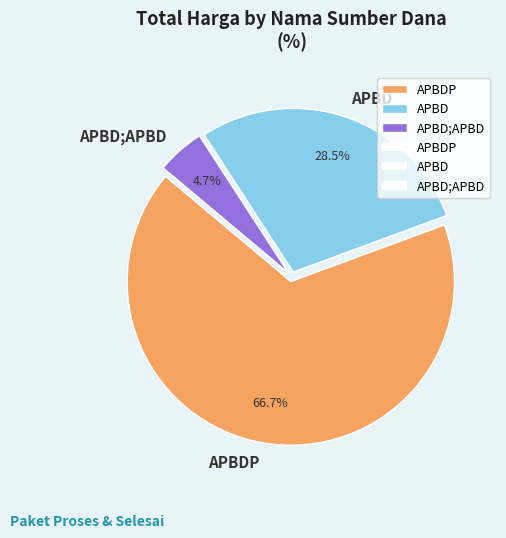

Between APBD and APBD;APBD, which is larger?

APBD